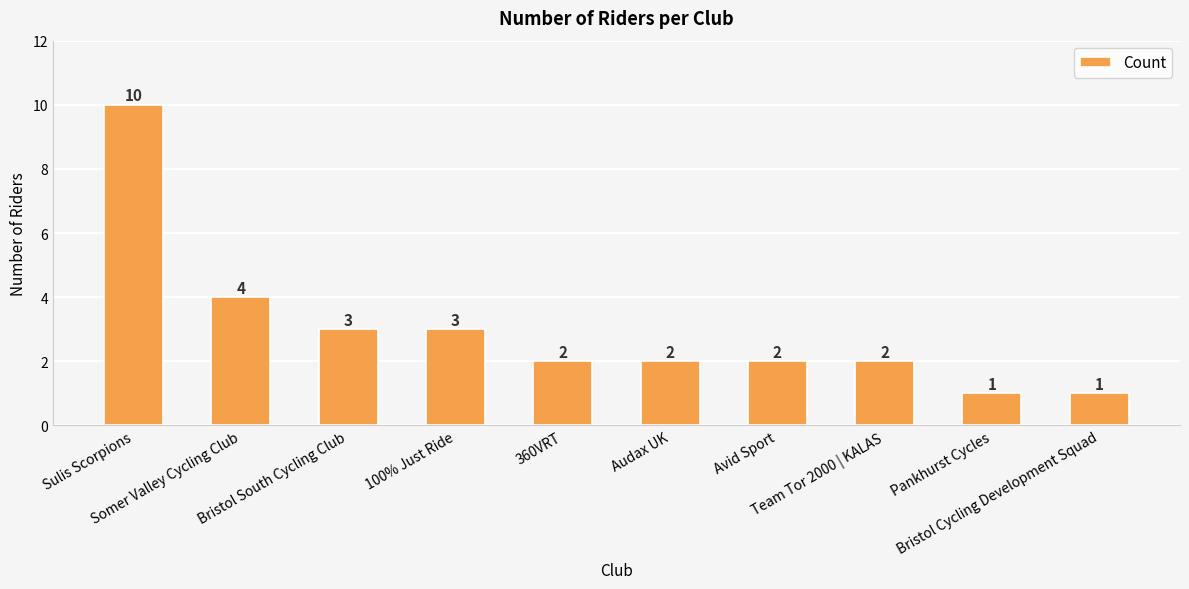

What value does the data have at Pankhurst Cycles?

1